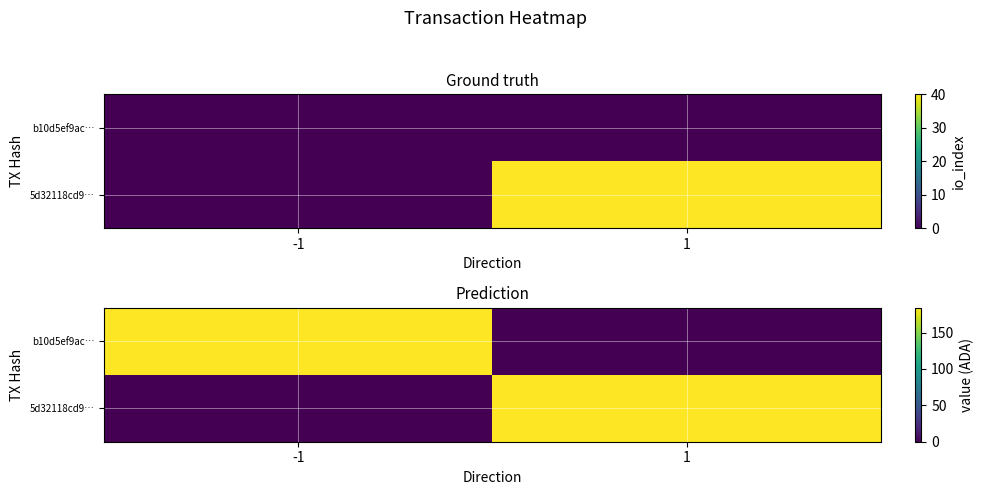

What is the sum of all 5d32118cd9… values?

184.1